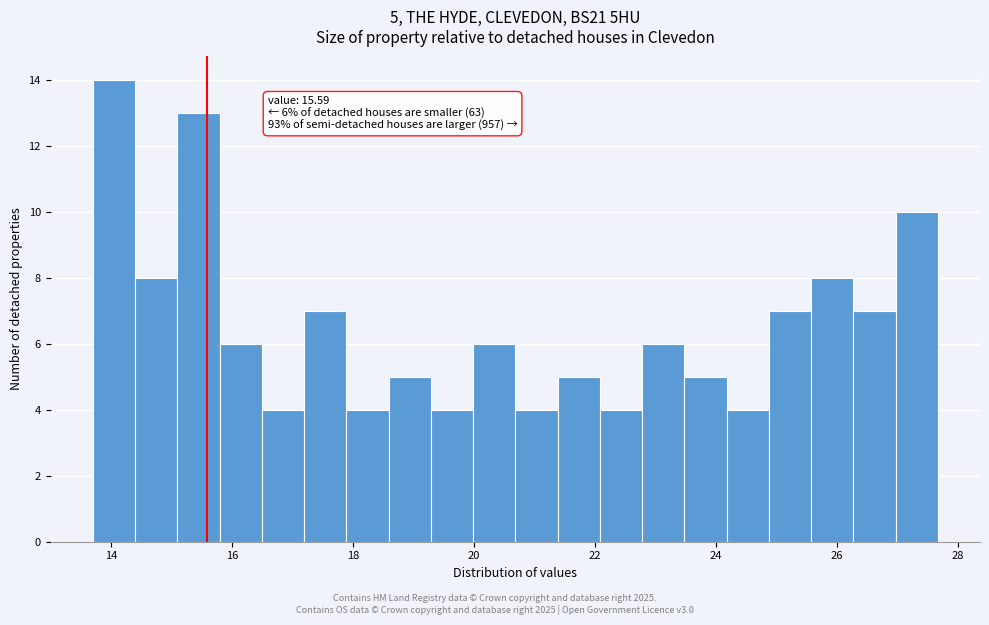

Read against the x-axis, roughly where is the centre of the tallest bar?

14.0